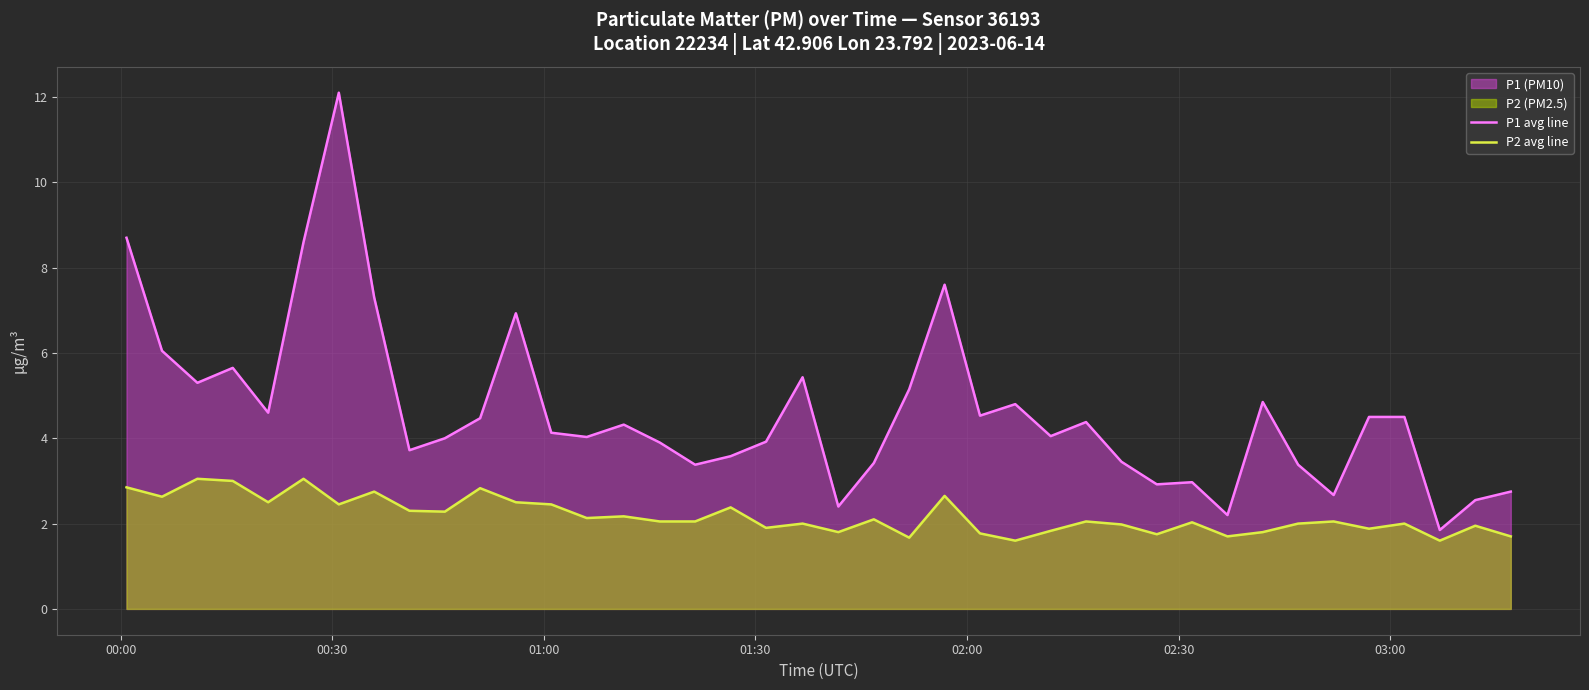

Reading left to right, list all the values displayed in this chart.

P1 avg line: 8.7	6.0	5.3	5.7	4.6	8.6	12.1	7.3	3.7	4.0	4.5	6.9	4.1	4.0	4.3	3.9	3.4	3.6	3.9	5.4	2.4	3.4	5.2	7.6	4.5	4.8	4.0	4.4	3.5	2.9	3.0	2.2	4.8	3.4	2.7	4.5	4.5	1.9	2.5	2.8
P2 avg line: 2.9	2.6	3.0	3.0	2.5	3.0	2.5	2.8	2.3	2.3	2.8	2.5	2.5	2.1	2.2	2.0	2.0	2.4	1.9	2.0	1.8	2.1	1.7	2.6	1.8	1.6	1.8	2.0	2.0	1.8	2.0	1.7	1.8	2.0	2.0	1.9	2.0	1.6	1.9	1.7